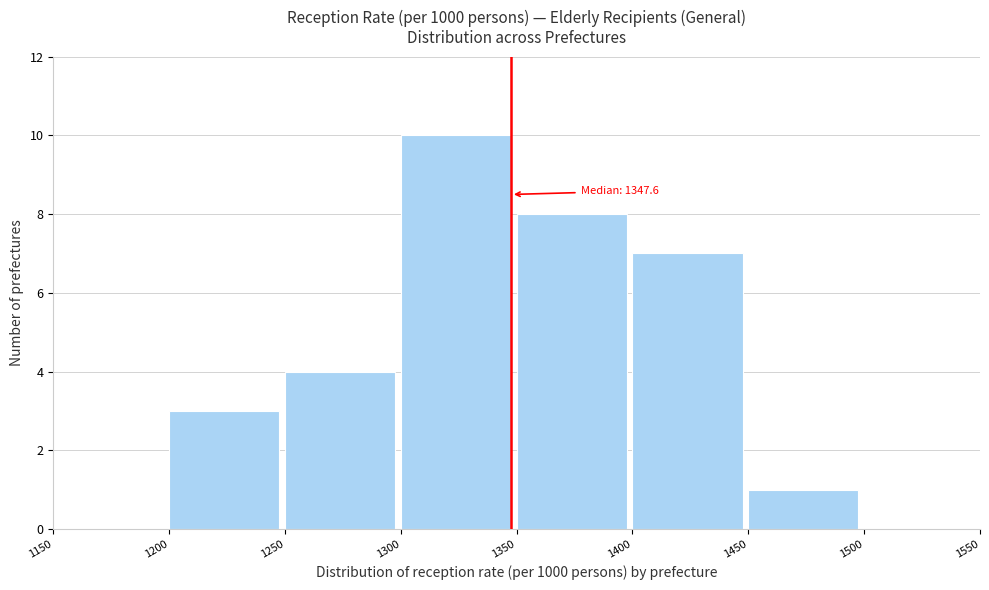

Which range on the x-axis has the tallest bar?

1300 to 1350